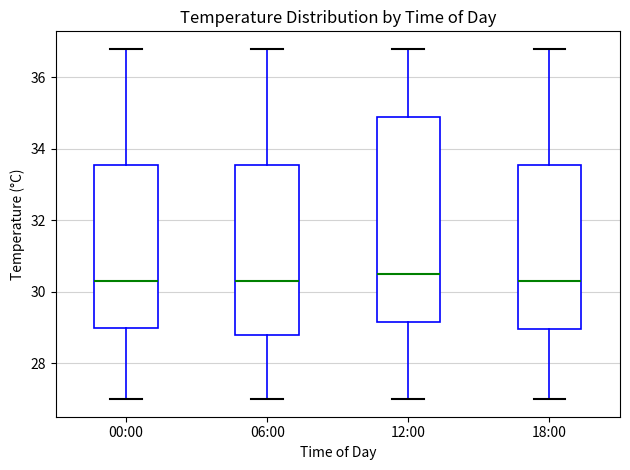

Reading left to right, read every box against the y-axis: the position of its median line, the range the box covers, and the ends of its whiskers. The values are not printed on the chart, so give them approximately, as read against the axis.

00:00: median 30.4, box 29.0 to 33.6, whiskers 27.0 to 36.8
06:00: median 30.4, box 28.8 to 33.6, whiskers 27.0 to 36.8
12:00: median 30.6, box 29.2 to 35.0, whiskers 27.0 to 36.8
18:00: median 30.4, box 29.0 to 33.6, whiskers 27.0 to 36.8